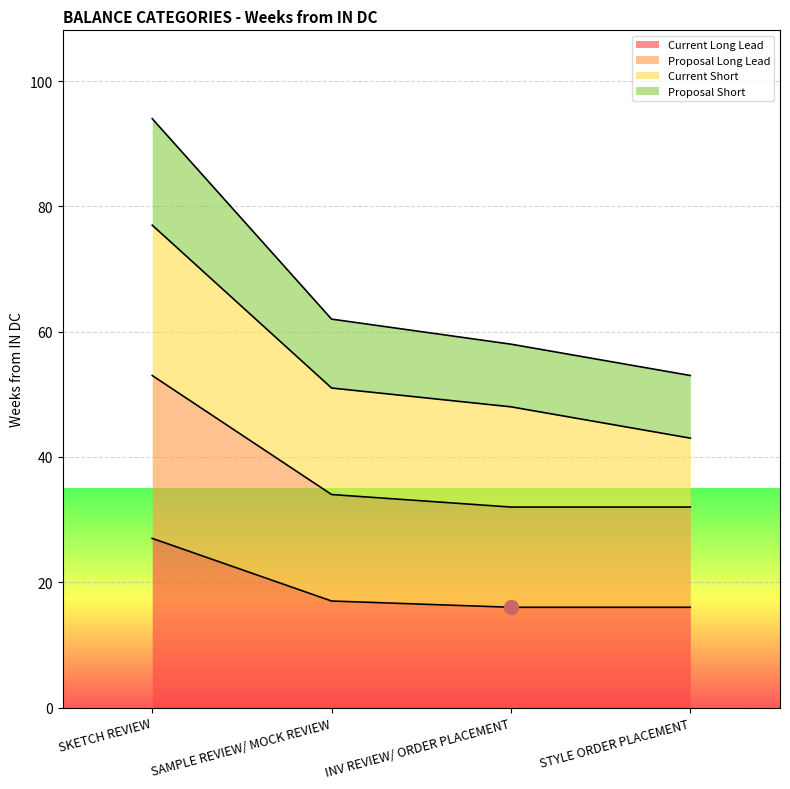

What are all the series names shown in the legend?

Current Long Lead, Proposal Long Lead, Current Short, Proposal Short